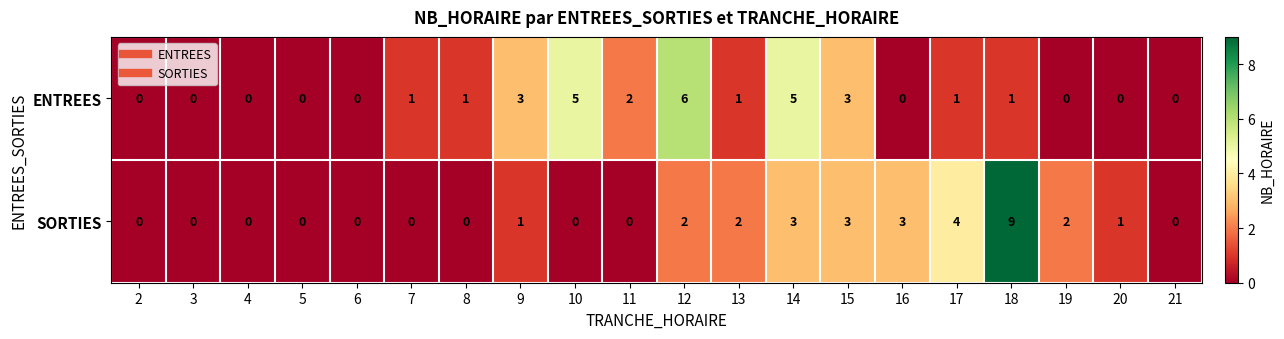

What is the highest value of the ENTREES series?

6